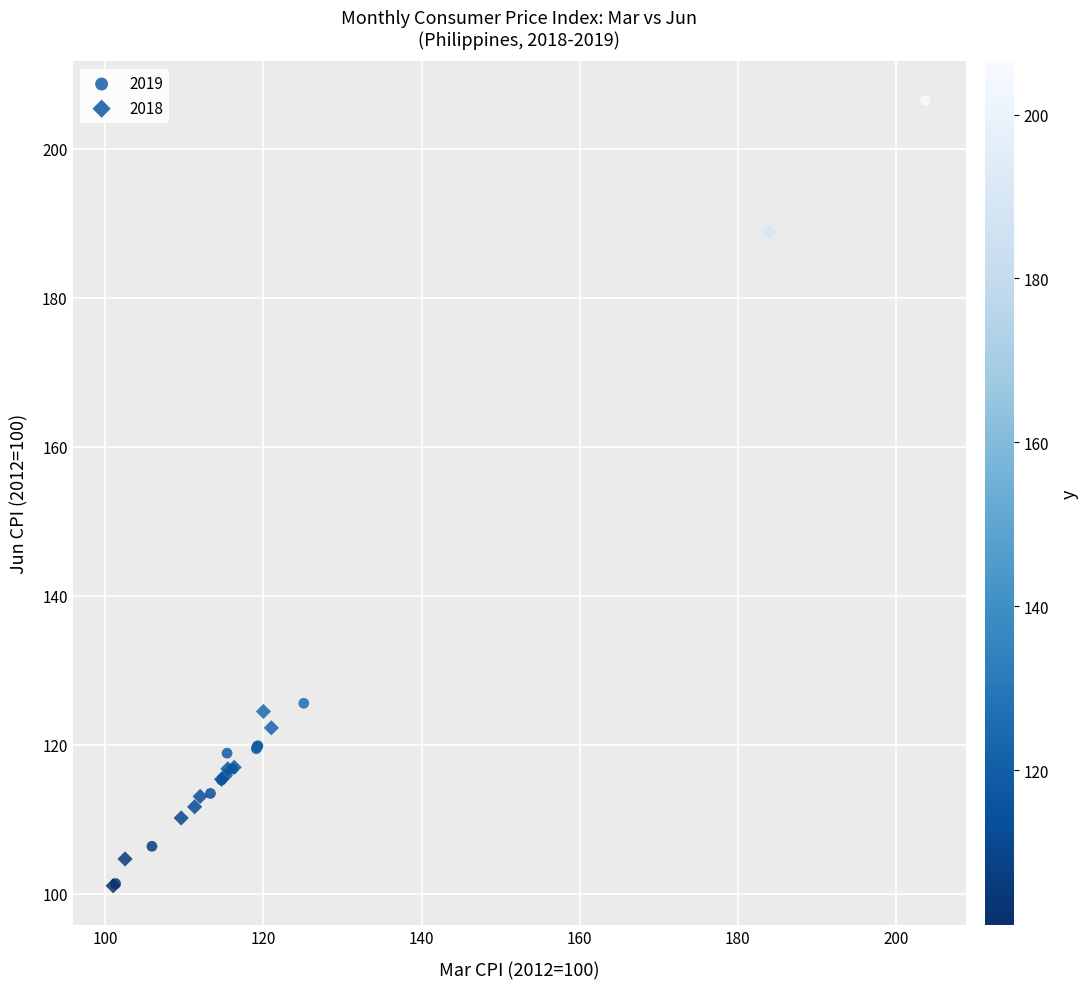

Which series has the widest spread of Y values?

2019